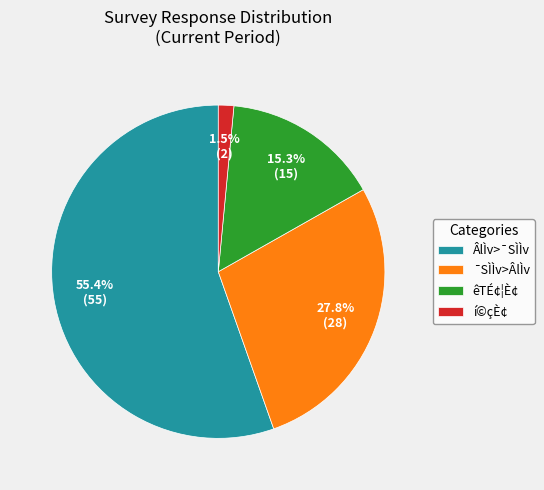

What is the majority slice?

ÂlÌv>¯SÌÌv